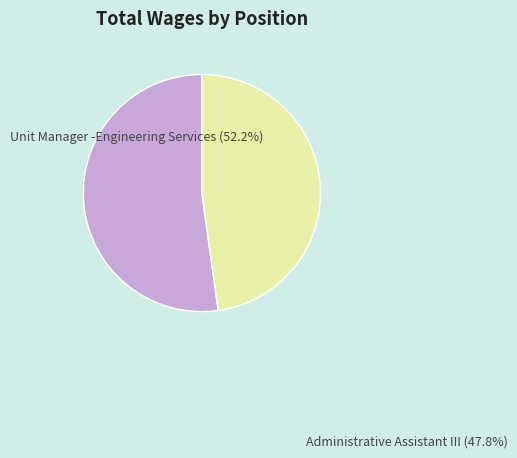

Combined, do Unit Manager -Engineering Services and Administrative Assistant III account for over 50%?

Yes